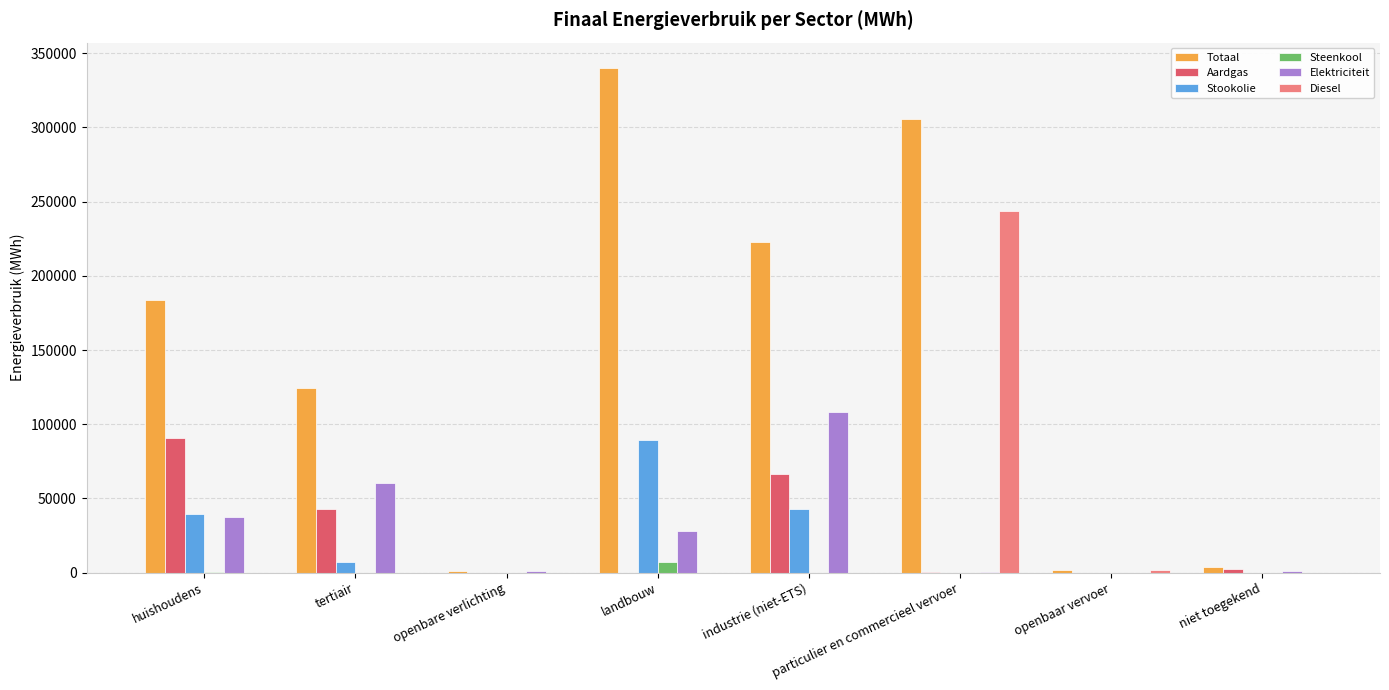

What is the sum of all Stookolie values?

179759.9